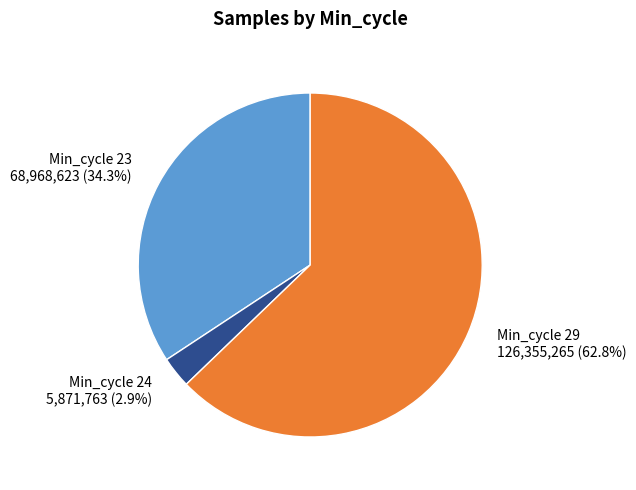

Between Min_cycle 23 68,968,623 (34.3%) and Min_cycle 24 5,871,763 (2.9%), which is larger?

Min_cycle 23 68,968,623 (34.3%)